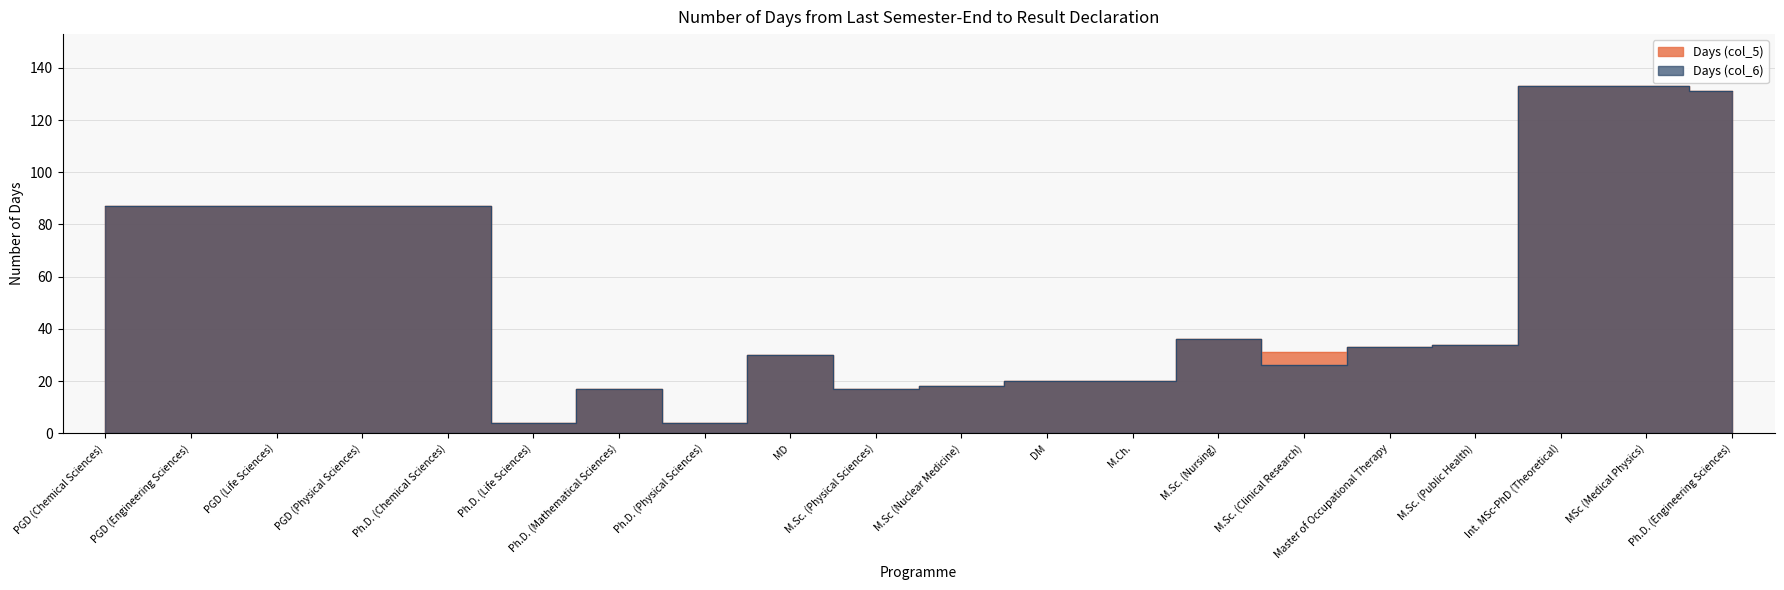

In Days (col_6), how many points are higher than both neighbors (excluding endpoints)?

3